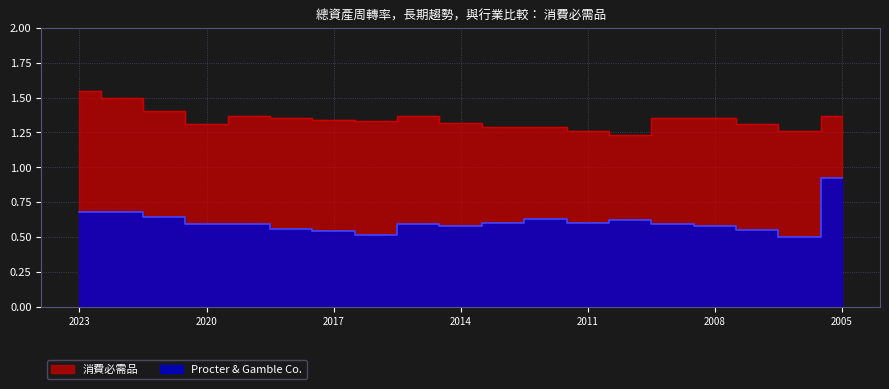

True or false: 消費必需品 and Procter & Gamble Co. intersect in this chart.

False